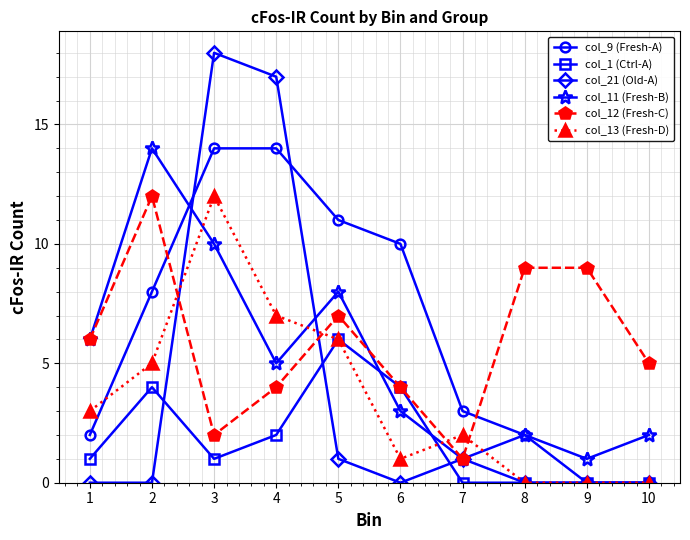

Which series has the largest range (max minus min)?

col_21 (Old-A)